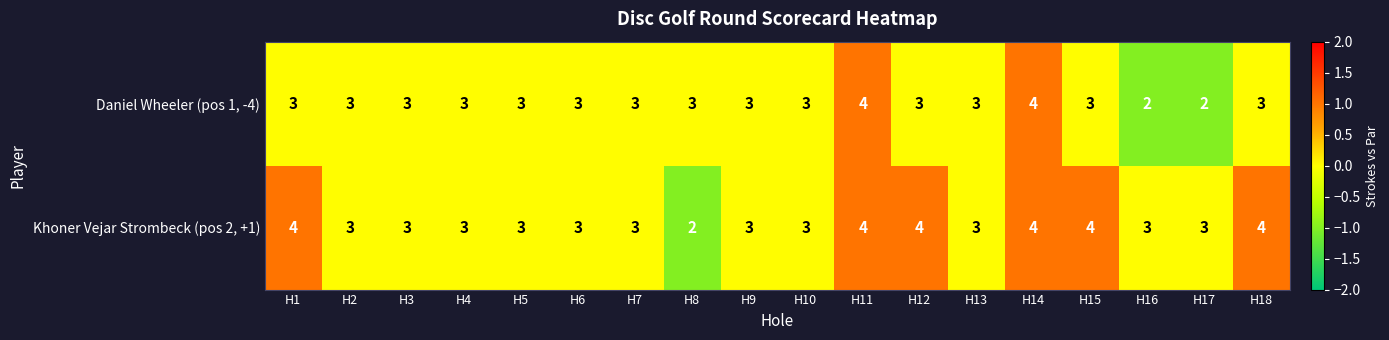

What is the maximum value for Daniel Wheeler (pos 1, -4)?

4